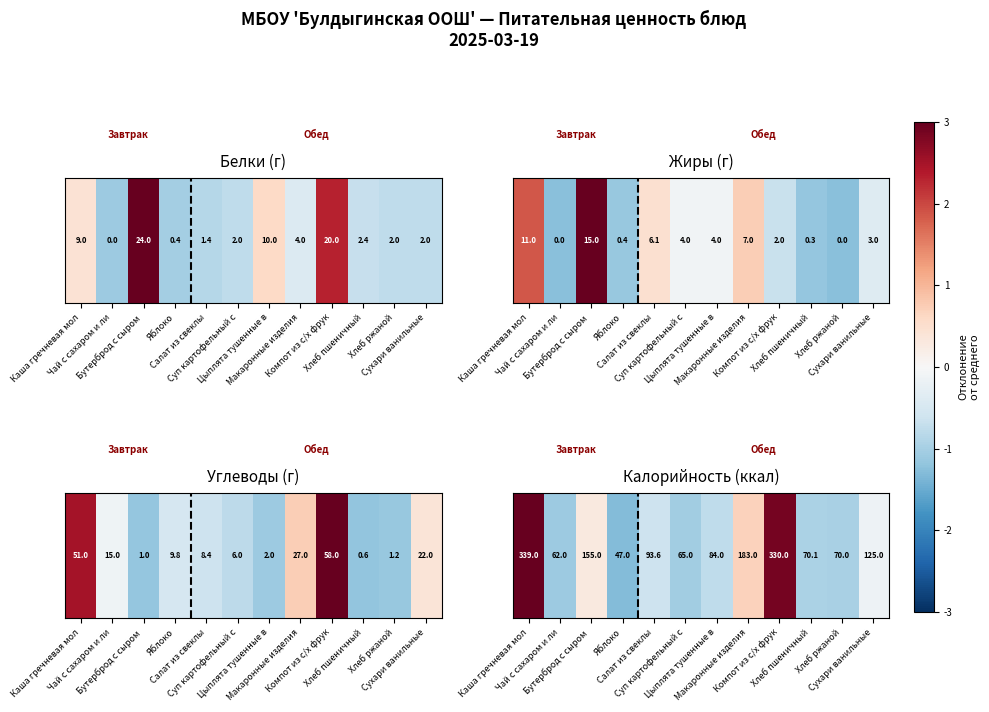

What is the sum of the values at Цыплята тушенные в and Чай с сахаром и ли?

-1.3